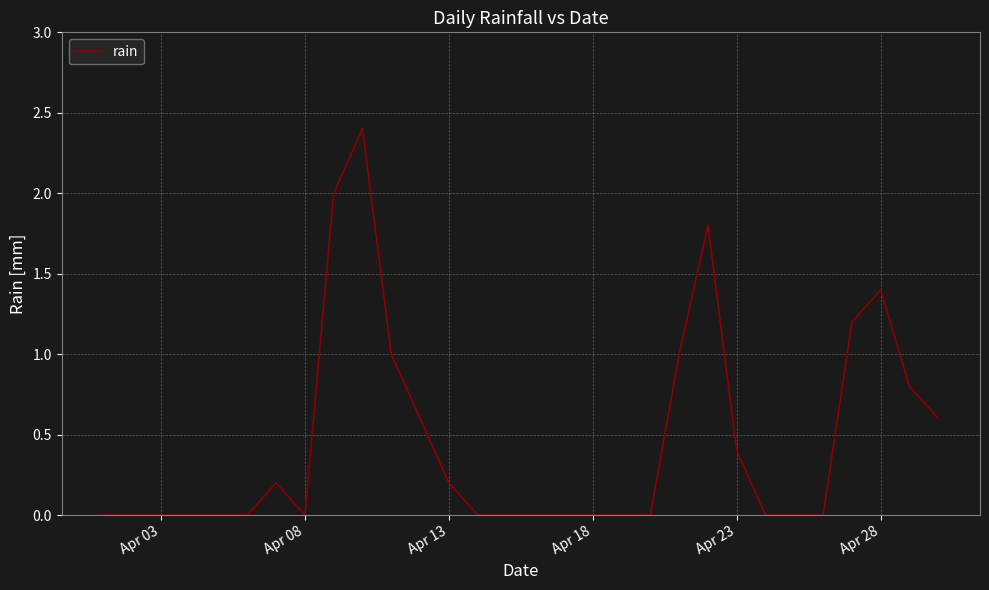

How many lines are shown in the chart?

1